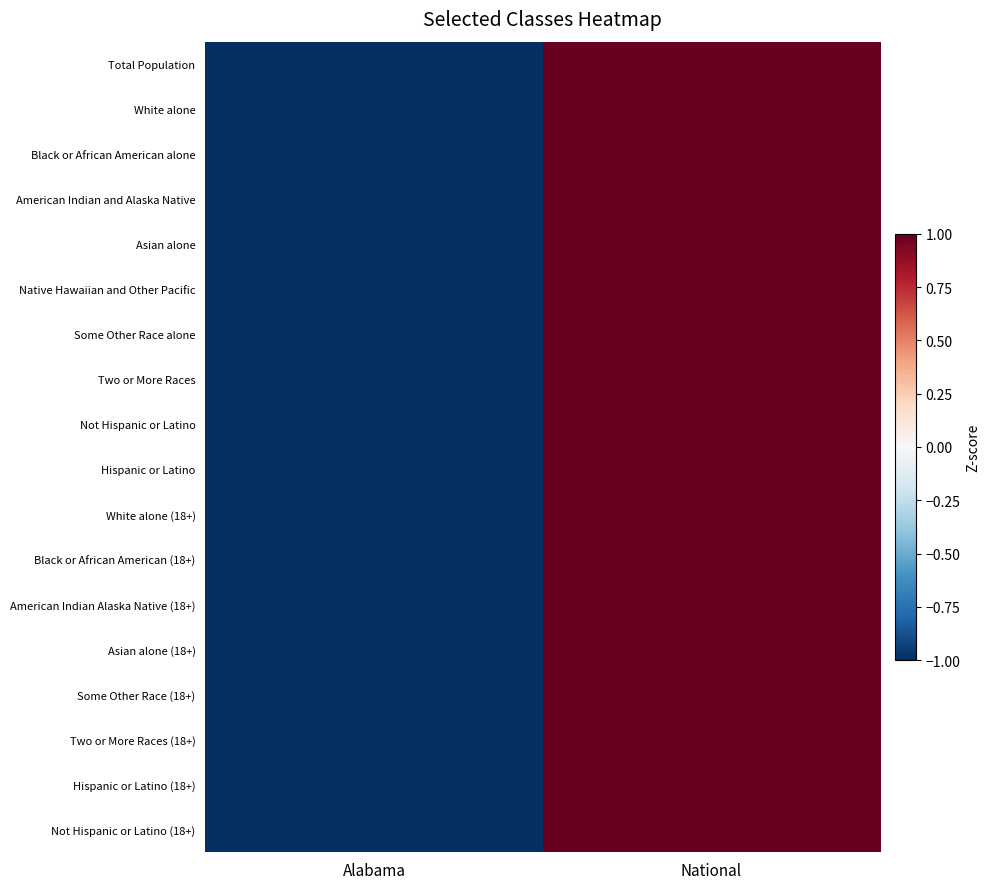

Reading left to right, what are all the values shown in this chart?

Total Population: Alabama=-1	National=1
White alone: Alabama=-1	National=1
Black or African American alone: Alabama=-1	National=1
American Indian and Alaska Native: Alabama=-1	National=1
Asian alone: Alabama=-1	National=1
Native Hawaiian and Other Pacific: Alabama=-1	National=1
Some Other Race alone: Alabama=-1	National=1
Two or More Races: Alabama=-1	National=1
Not Hispanic or Latino: Alabama=-1	National=1
Hispanic or Latino: Alabama=-1	National=1
White alone (18+): Alabama=-1	National=1
Black or African American (18+): Alabama=-1	National=1
American Indian Alaska Native (18+): Alabama=-1	National=1
Asian alone (18+): Alabama=-1	National=1
Some Other Race (18+): Alabama=-1	National=1
Two or More Races (18+): Alabama=-1	National=1
Hispanic or Latino (18+): Alabama=-1	National=1
Not Hispanic or Latino (18+): Alabama=-1	National=1